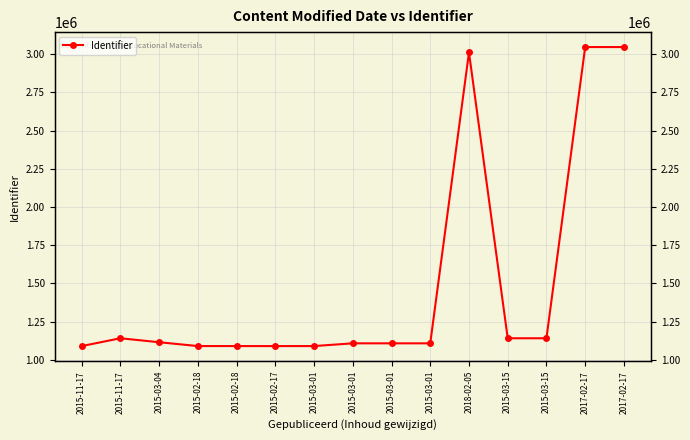

Is it true that the value at 2015-03-01 is 1107784?

True